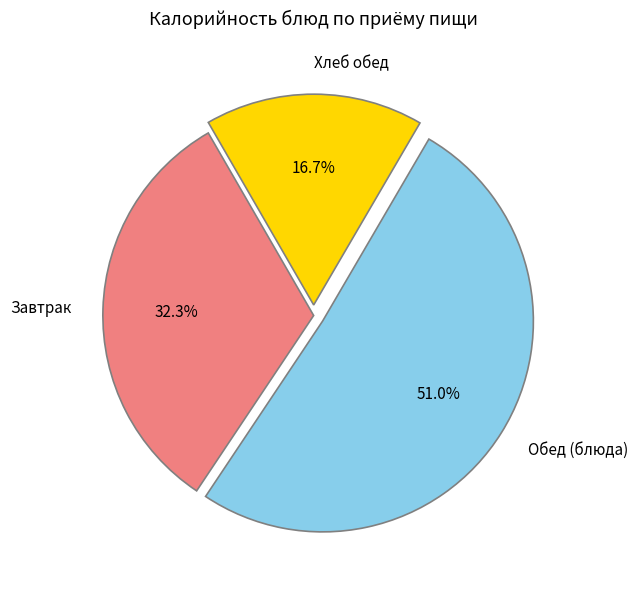

What is the smallest slice in the pie chart?

Хлеб обед